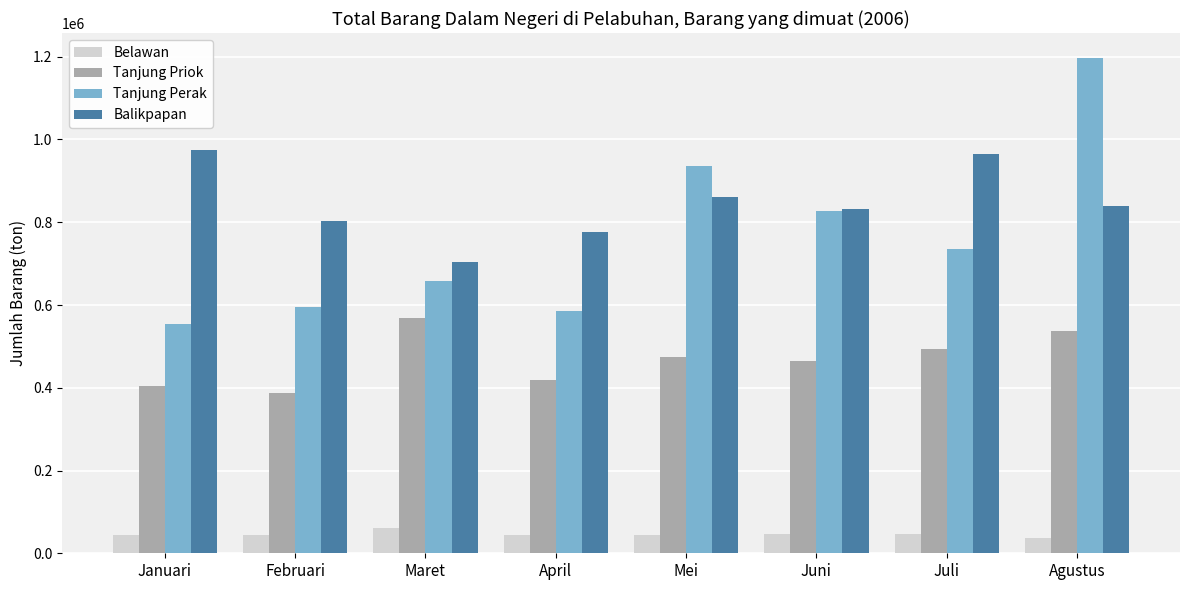

What is the spread (max minus min) of values at Agustus?

1159447